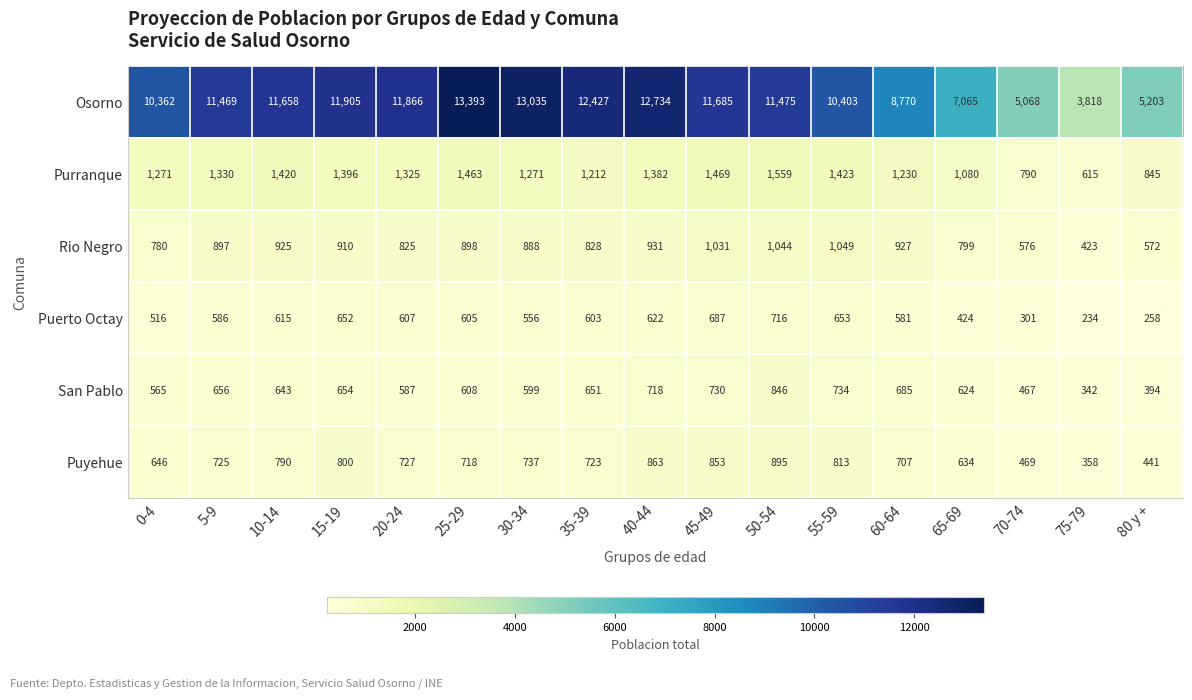

The San Pablo series shows 734 at 55-59. True or false?

True